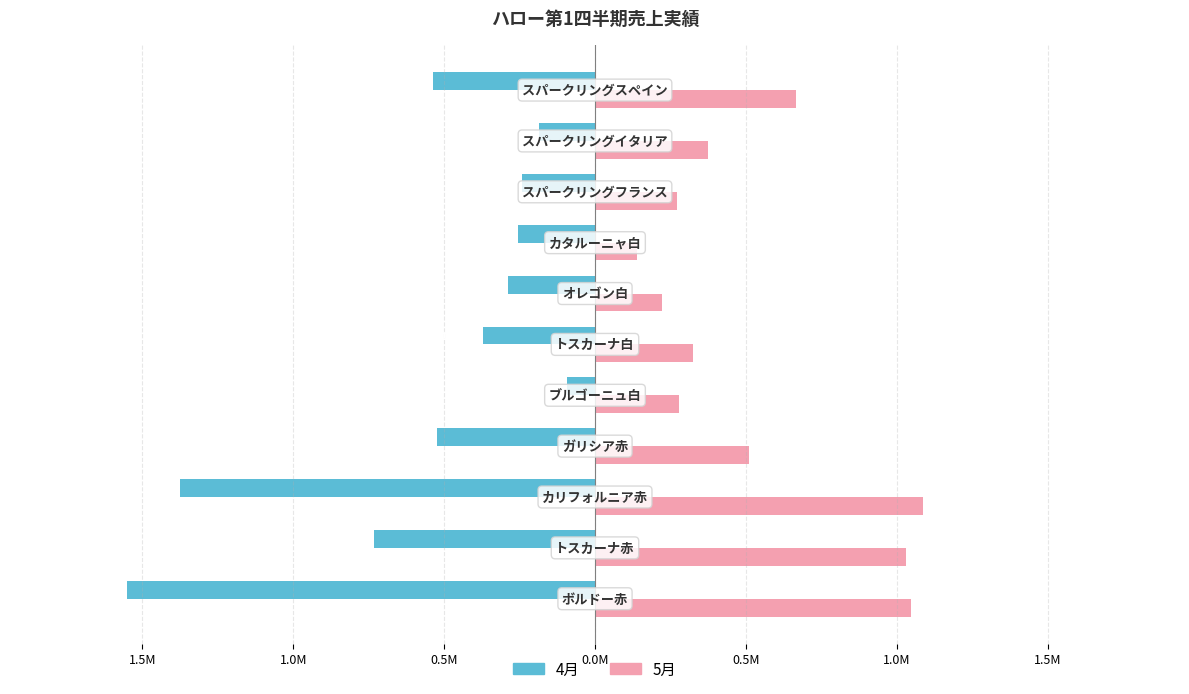

What is the minimum value shown in the chart?

-1550640